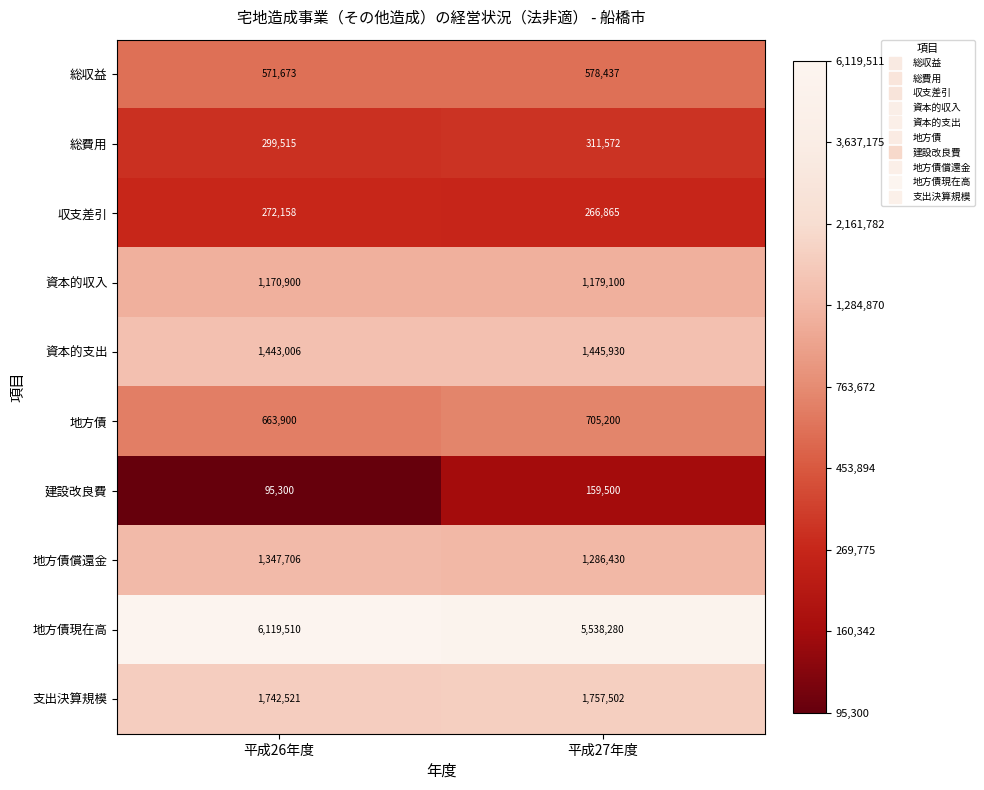

At 平成27年度, list the series in order from smallest to largest.

建設改良費, 収支差引, 総費用, 総収益, 地方債, 資本的収入, 地方債償還金, 資本的支出, 支出決算規模, 地方債現在高